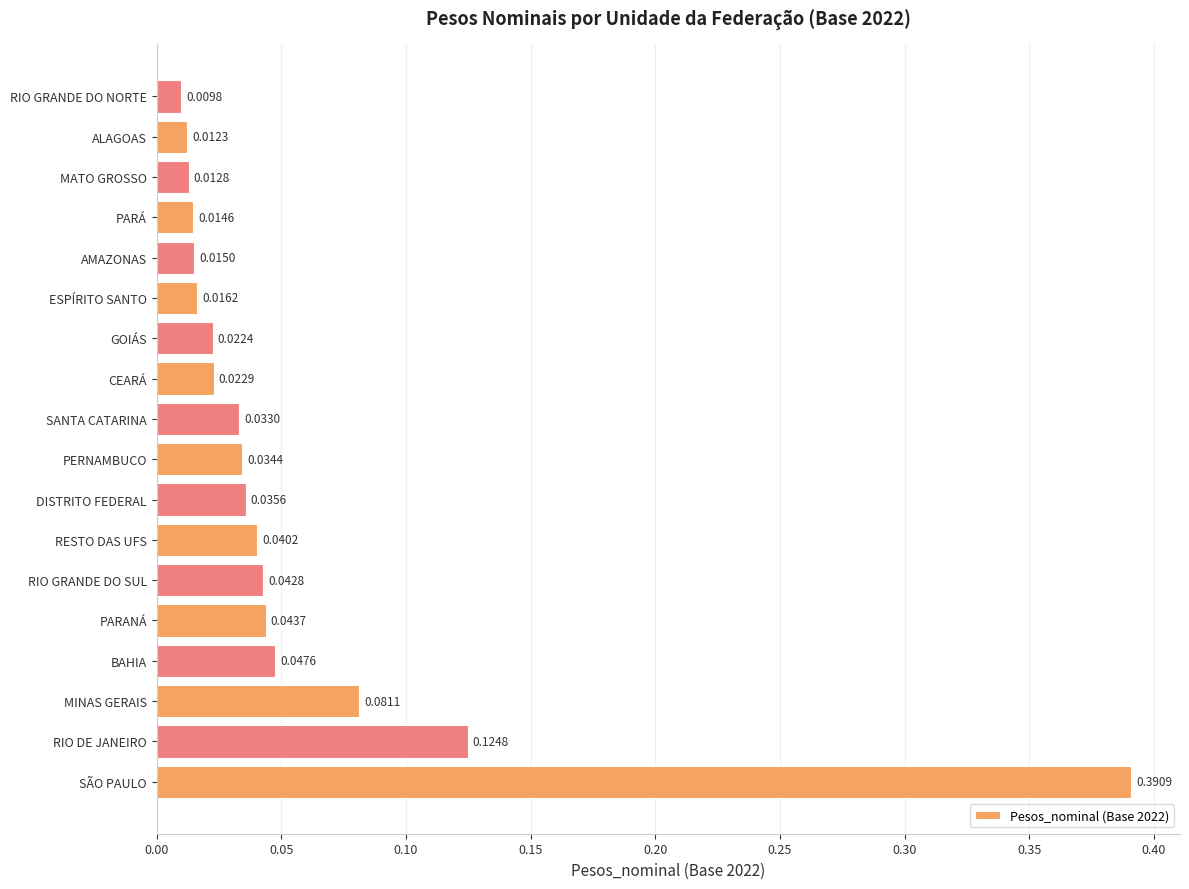

Rank the categories by value from lowest to highest.

RIO GRANDE DO NORTE, ALAGOAS, MATO GROSSO, PARÁ, AMAZONAS, ESPÍRITO SANTO, GOIÁS, CEARÁ, SANTA CATARINA, PERNAMBUCO, DISTRITO FEDERAL, RESTO DAS UFS, RIO GRANDE DO SUL, PARANÁ, BAHIA, MINAS GERAIS, RIO DE JANEIRO, SÃO PAULO